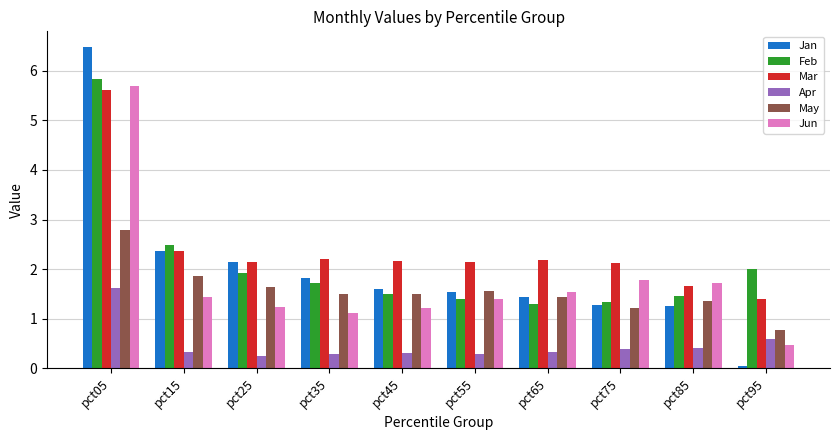

How many groups of bars are there?

10